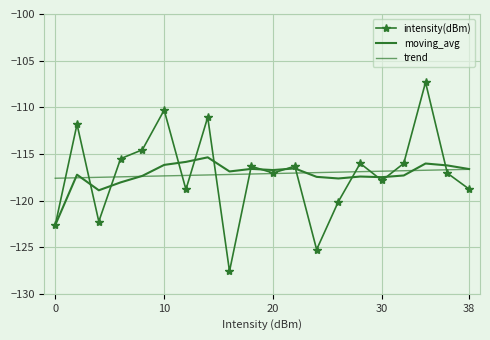

Which series has the largest total across all categories?

intensity(dBm)